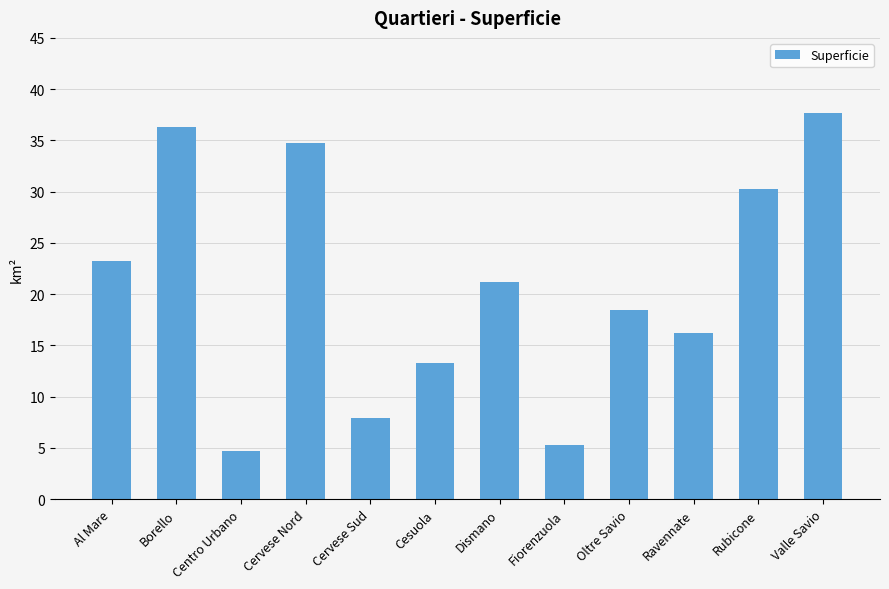

Reading left to right, transcribe all the data shown in this chart.

Al Mare=23.2	Borello=36.3	Centro Urbano=4.7	Cervese Nord=34.8	Cervese Sud=7.9	Cesuola=13.3	Dismano=21.2	Fiorenzuola=5.3	Oltre Savio=18.5	Ravennate=16.2	Rubicone=30.3	Valle Savio=37.7